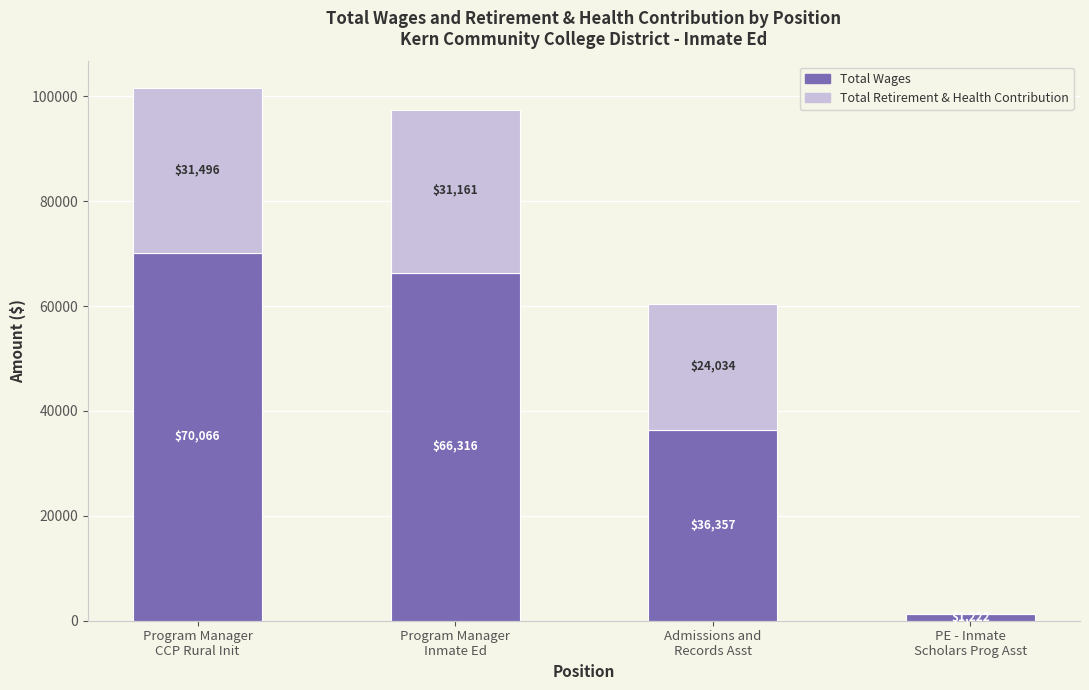

Are the bars grouped side by side (vs. stacked)?

No